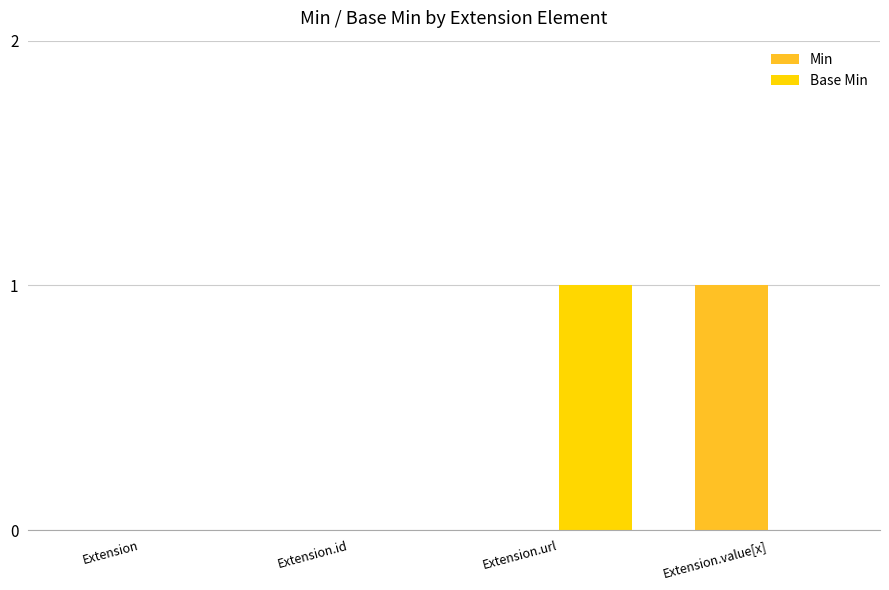

Reading left to right, extract all data points from this chart.

Min: Extension=0	Extension.id=0	Extension.url=0	Extension.value[x]=1
Base Min: Extension=0	Extension.id=0	Extension.url=1	Extension.value[x]=0